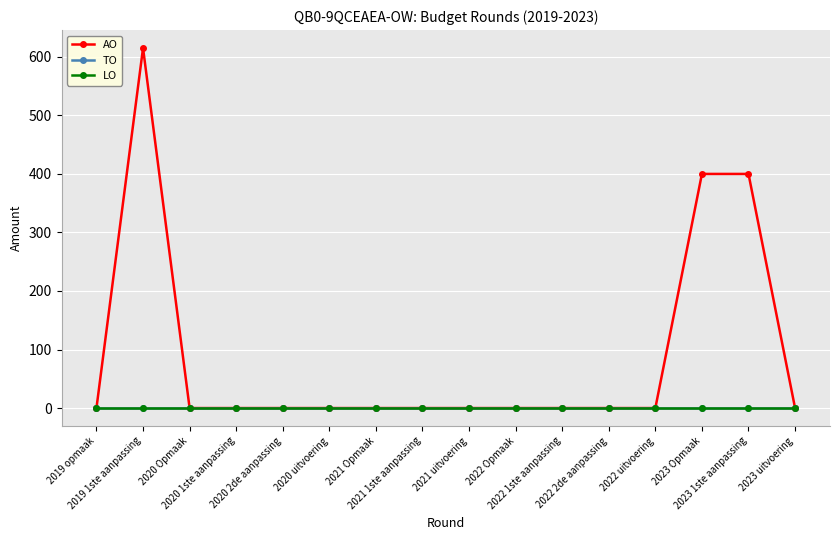

Reading left to right, transcribe all the data shown in this chart.

AO: 2019 opmaak=0	2019 1ste aanpassing=615	2020 Opmaak=0	2020 1ste aanpassing=0	2020 2de aanpassing=0	2020 uitvoering=0	2021 Opmaak=0	2021 1ste aanpassing=0	2021 uitvoering=0	2022 Opmaak=0	2022 1ste aanpassing=0	2022 2de aanpassing=0	2022 uitvoering=0	2023 Opmaak=400	2023 1ste aanpassing=400	2023 uitvoering=0
TO: 2019 opmaak=0	2019 1ste aanpassing=0	2020 Opmaak=0	2020 1ste aanpassing=0	2020 2de aanpassing=0	2020 uitvoering=0	2021 Opmaak=0	2021 1ste aanpassing=0	2021 uitvoering=0	2022 Opmaak=0	2022 1ste aanpassing=0	2022 2de aanpassing=0	2022 uitvoering=0	2023 Opmaak=0	2023 1ste aanpassing=0	2023 uitvoering=0
LO: 2019 opmaak=0	2019 1ste aanpassing=0	2020 Opmaak=0	2020 1ste aanpassing=0	2020 2de aanpassing=0	2020 uitvoering=0	2021 Opmaak=0	2021 1ste aanpassing=0	2021 uitvoering=0	2022 Opmaak=0	2022 1ste aanpassing=0	2022 2de aanpassing=0	2022 uitvoering=0	2023 Opmaak=0	2023 1ste aanpassing=0	2023 uitvoering=0